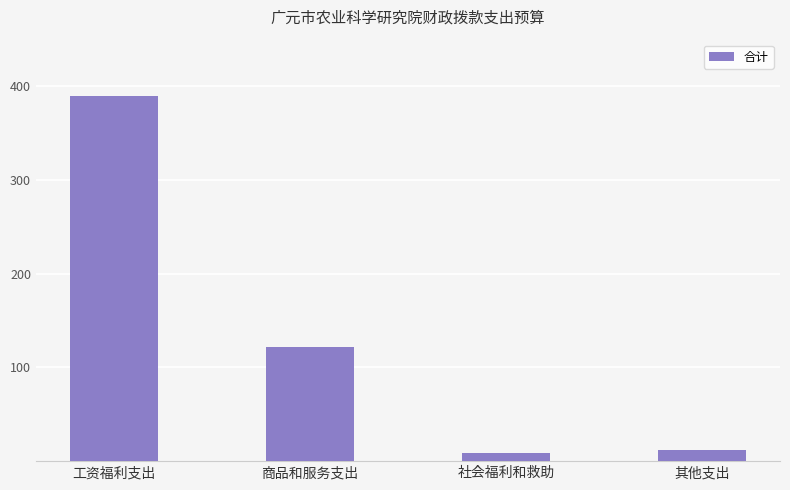

Is it true that the value at 商品和服务支出 is 121.3?

True